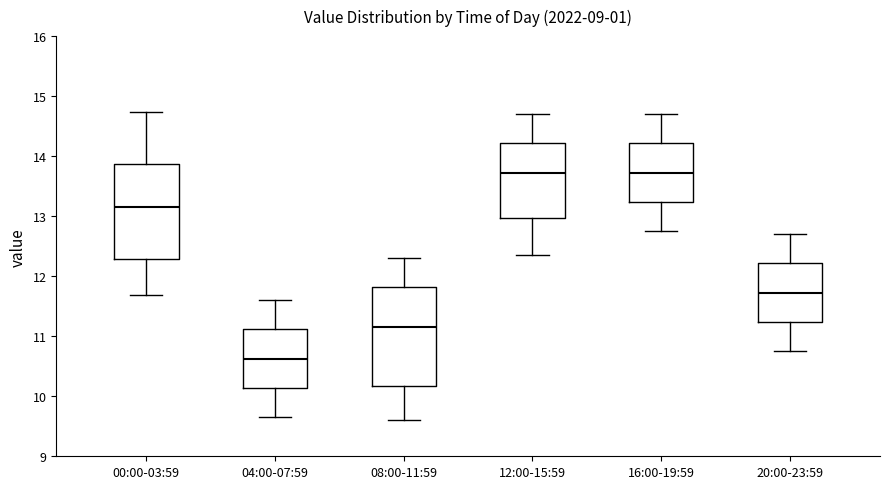

Reading left to right, read every box against the y-axis: the position of its median line, the range the box covers, and the ends of its whiskers. The values are not printed on the chart, so give them approximately, as read against the axis.

00:00-03:59: median 13.1, box 12.3 to 13.9, whiskers 11.7 to 14.7
04:00-07:59: median 10.6, box 10.1 to 11.1, whiskers 9.7 to 11.6
08:00-11:59: median 11.2, box 10.2 to 11.8, whiskers 9.6 to 12.3
12:00-15:59: median 13.7, box 13.0 to 14.2, whiskers 12.4 to 14.7
16:00-19:59: median 13.7, box 13.2 to 14.2, whiskers 12.8 to 14.7
20:00-23:59: median 11.7, box 11.2 to 12.2, whiskers 10.8 to 12.7